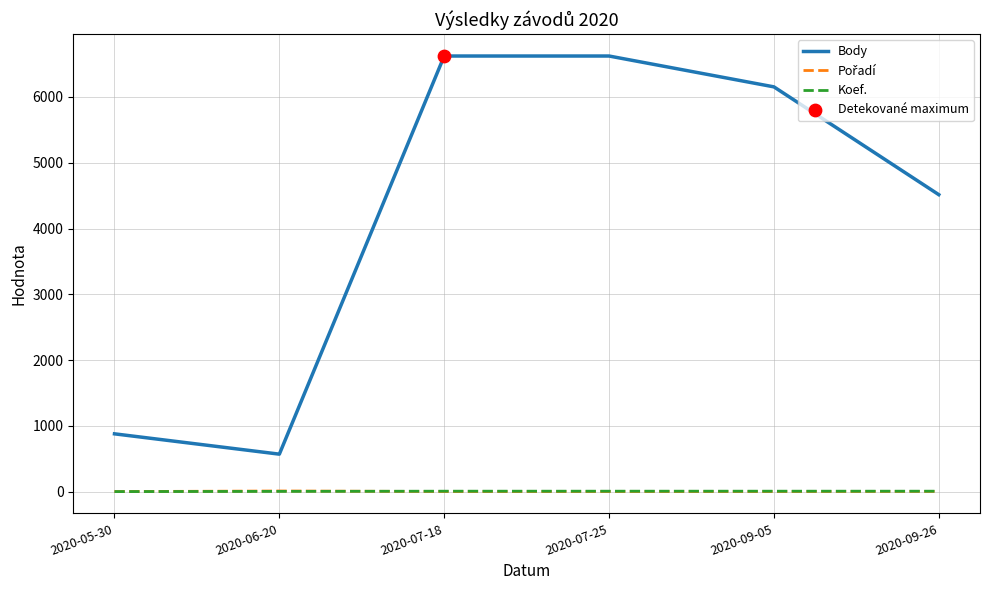

Which series has the largest range (max minus min)?

Body